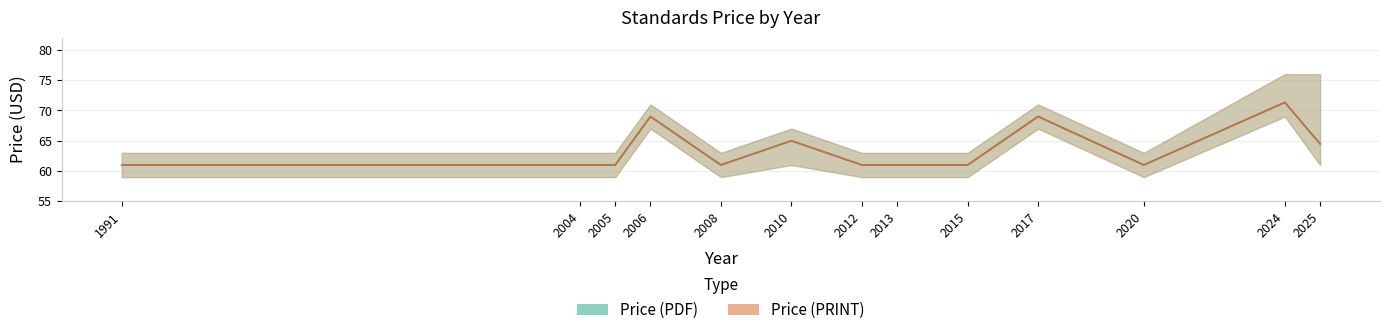

True or false: Price (PDF) has a value of 17 at 2025.

False